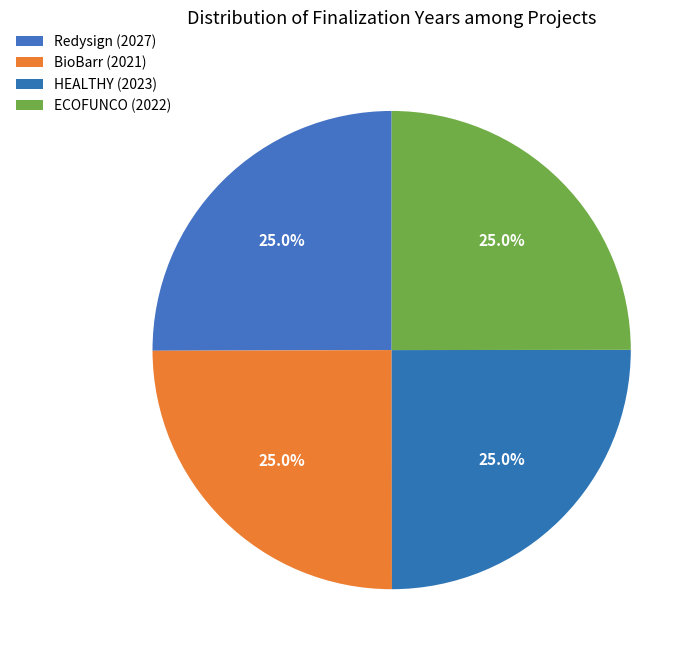

Count the number of slices in the pie.

4